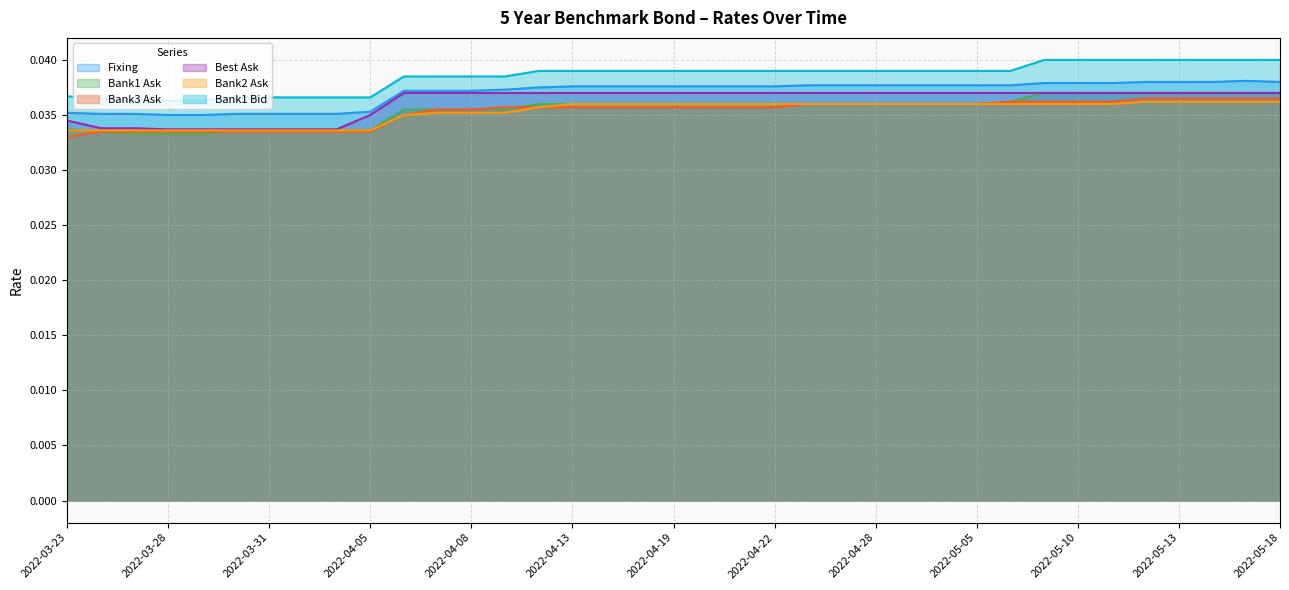

List the labels in order of Fixing value, largest first.

2022-05-17, 2022-05-12, 2022-05-13, 2022-05-16, 2022-05-18, 2022-05-09, 2022-05-10, 2022-05-11, 2022-04-26, 2022-04-27, 2022-04-28, 2022-04-29, 2022-05-04, 2022-05-05, 2022-05-06, 2022-04-13, 2022-04-14, 2022-04-15, 2022-04-19, 2022-04-20, 2022-04-21, 2022-04-22, 2022-04-12, 2022-04-11, 2022-04-06, 2022-04-07, 2022-04-08, 2022-04-05, 2022-03-23, 2022-03-24, 2022-03-25, 2022-03-30, 2022-03-31, 2022-04-01, 2022-04-04, 2022-03-28, 2022-03-29